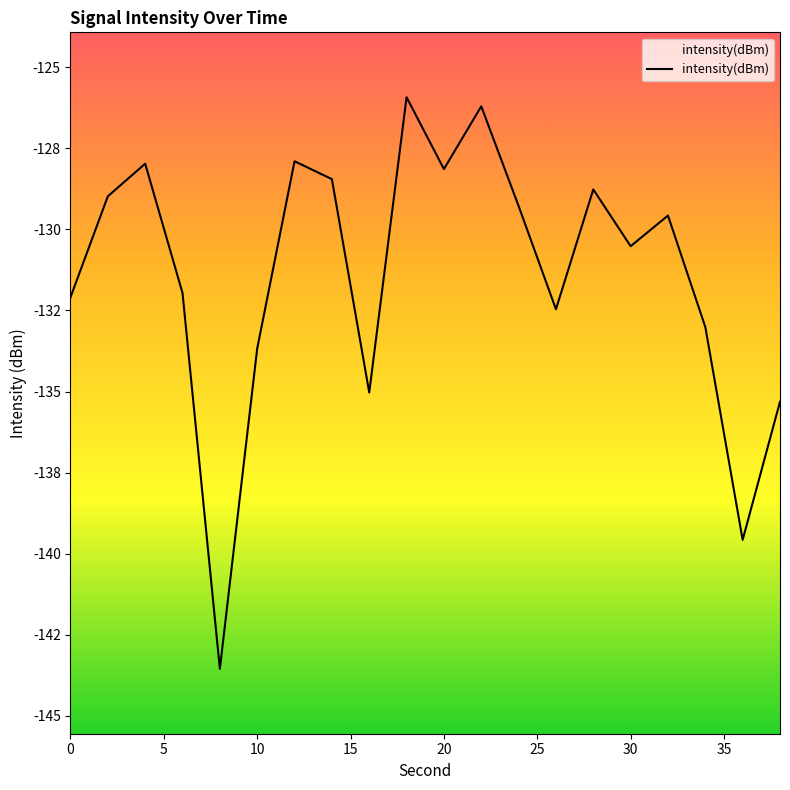

What is the sum of all values?

-2628.4